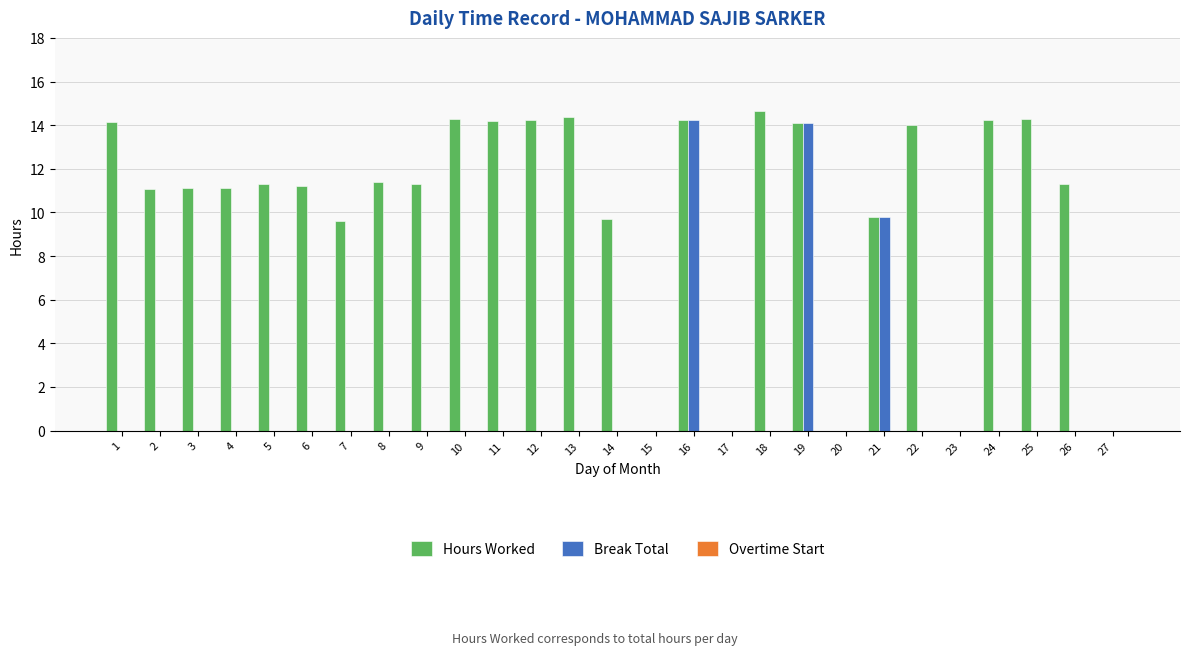

What is the sum of all Hours Worked values?

275.8